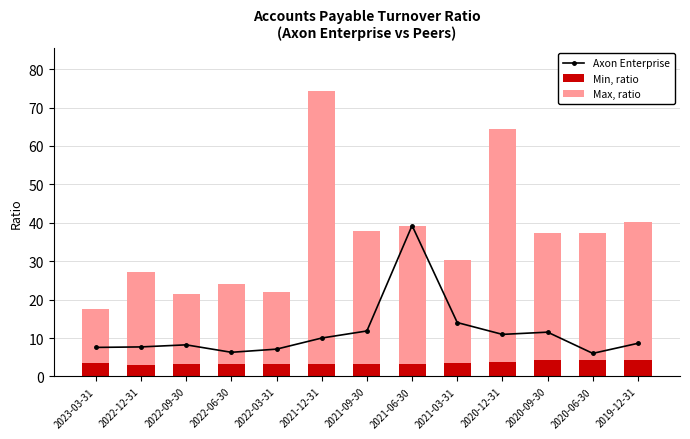

Count the number of data series in this chart.

3